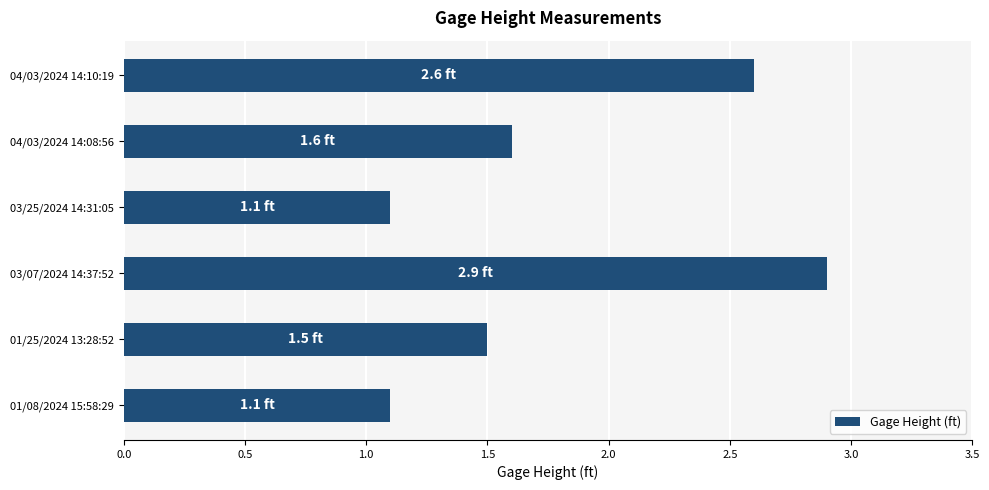

Which category has the highest value across all series?

03/07/2024 14:37:52